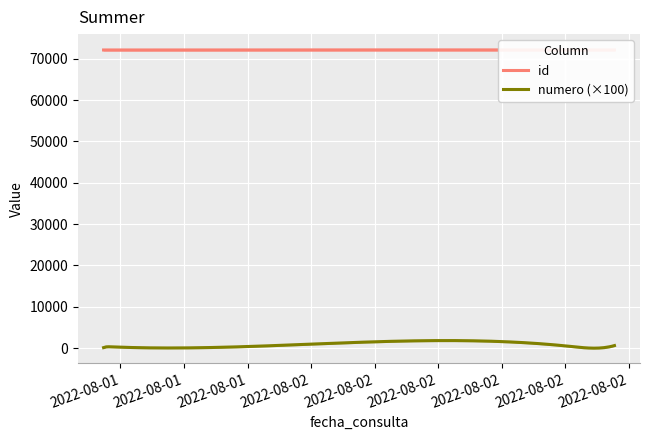

Reading right to left, transcribe all the data shown in this chart.

id: 72121	72120	72118	72109	72108	72107
numero: 6	5	4	3	2	1